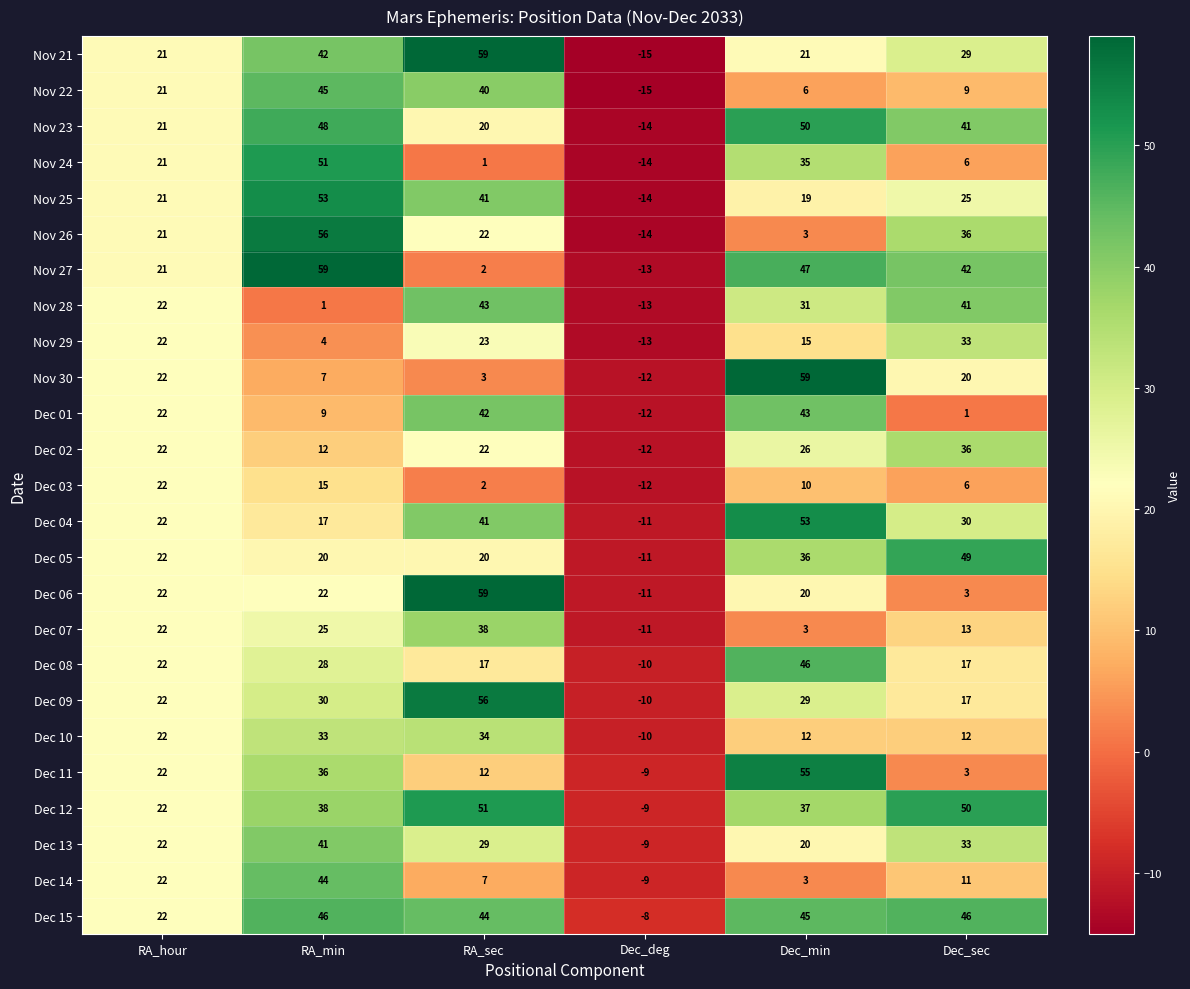

What is the maximum value shown in the chart?

59